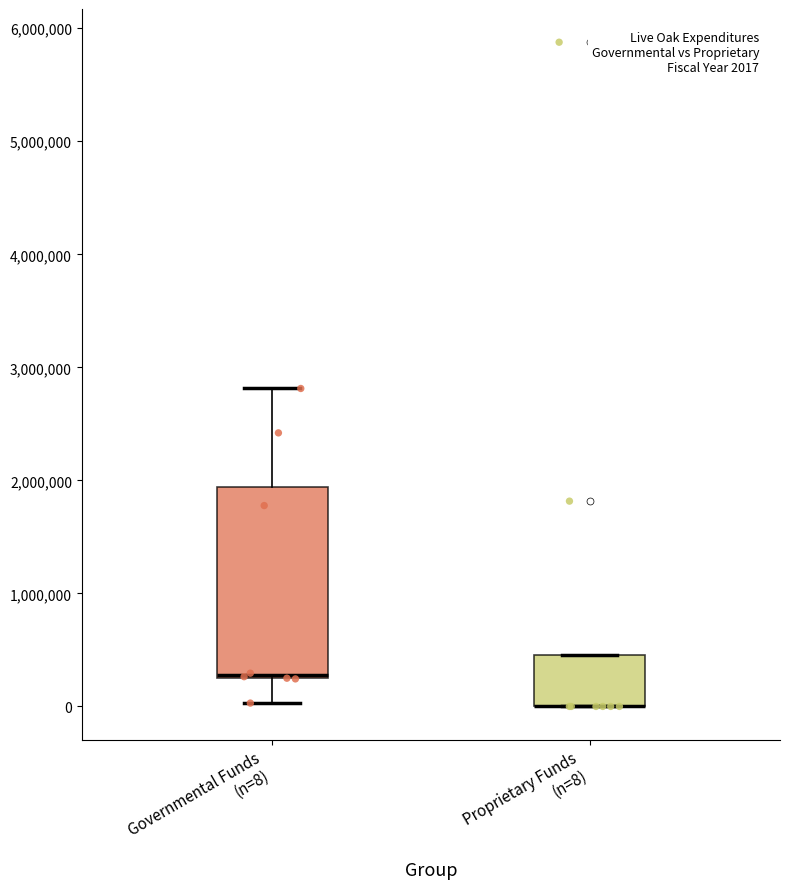

Comparing the boxes themselves (not the whiskers), which one is the tallest?

Governmental Funds (n=8)